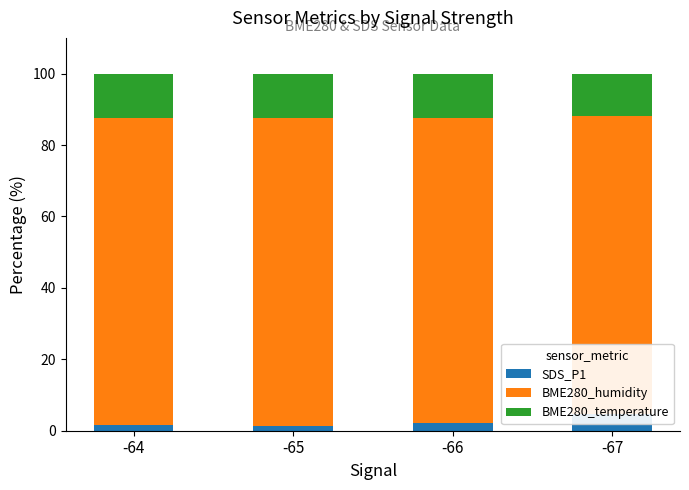

Does the chart contain any negative values?

No